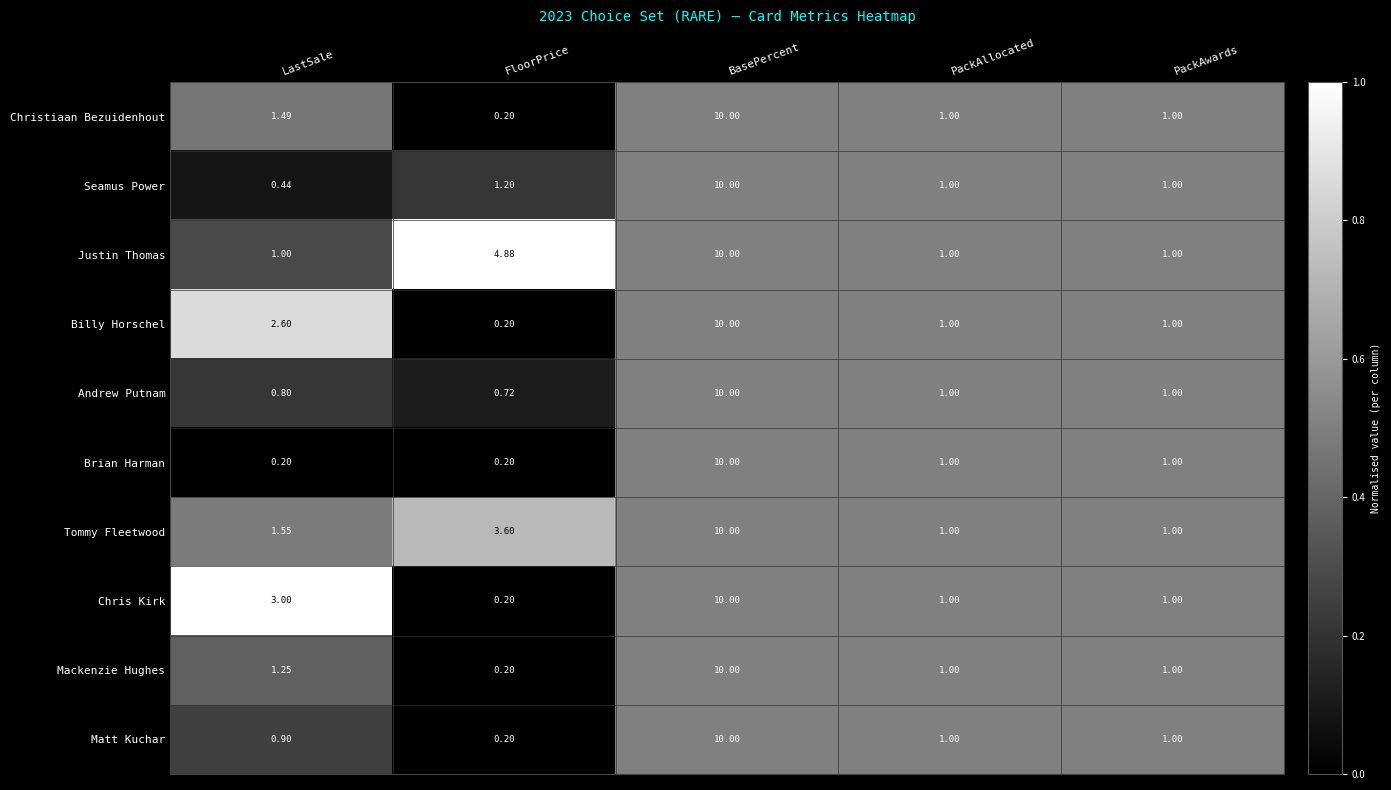

At LastSale, list the series in order from largest to smallest.

Chris Kirk, Billy Horschel, Tommy Fleetwood, Christiaan Bezuidenhout, Mackenzie Hughes, Justin Thomas, Matt Kuchar, Andrew Putnam, Seamus Power, Brian Harman